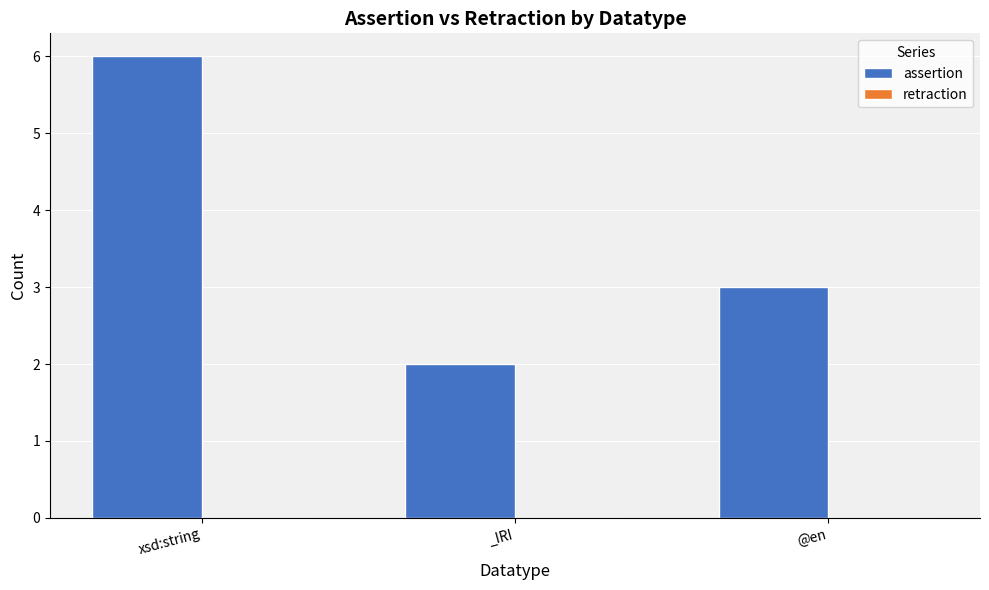

How many bars are there in total?

3